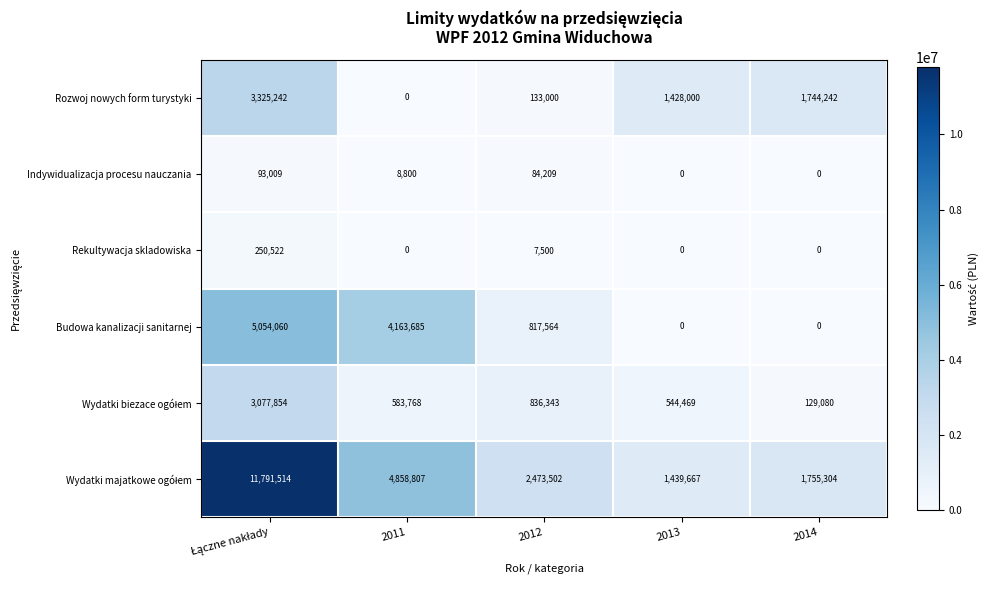

How many series are shown in this chart?

6